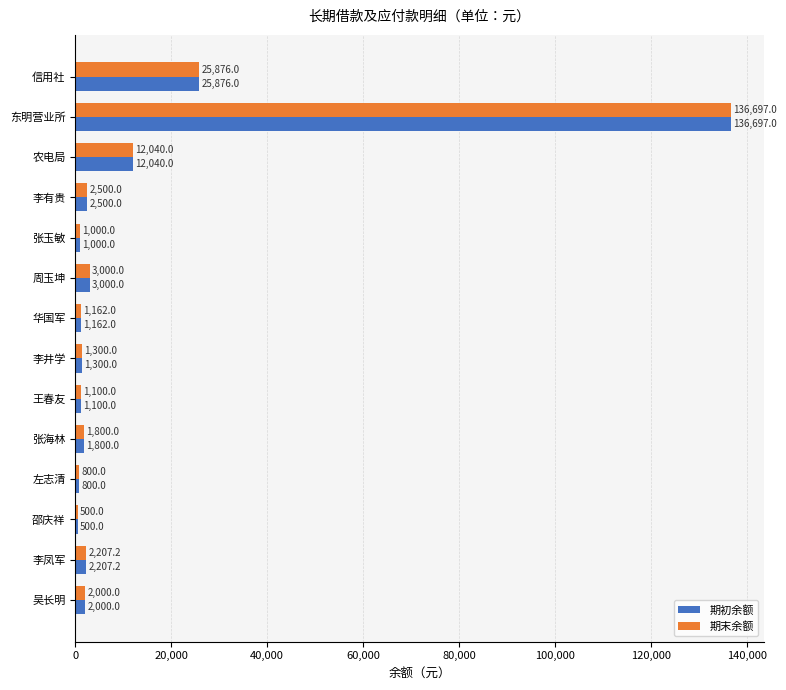

What is the average value of the 期初余额 series?

13713.0